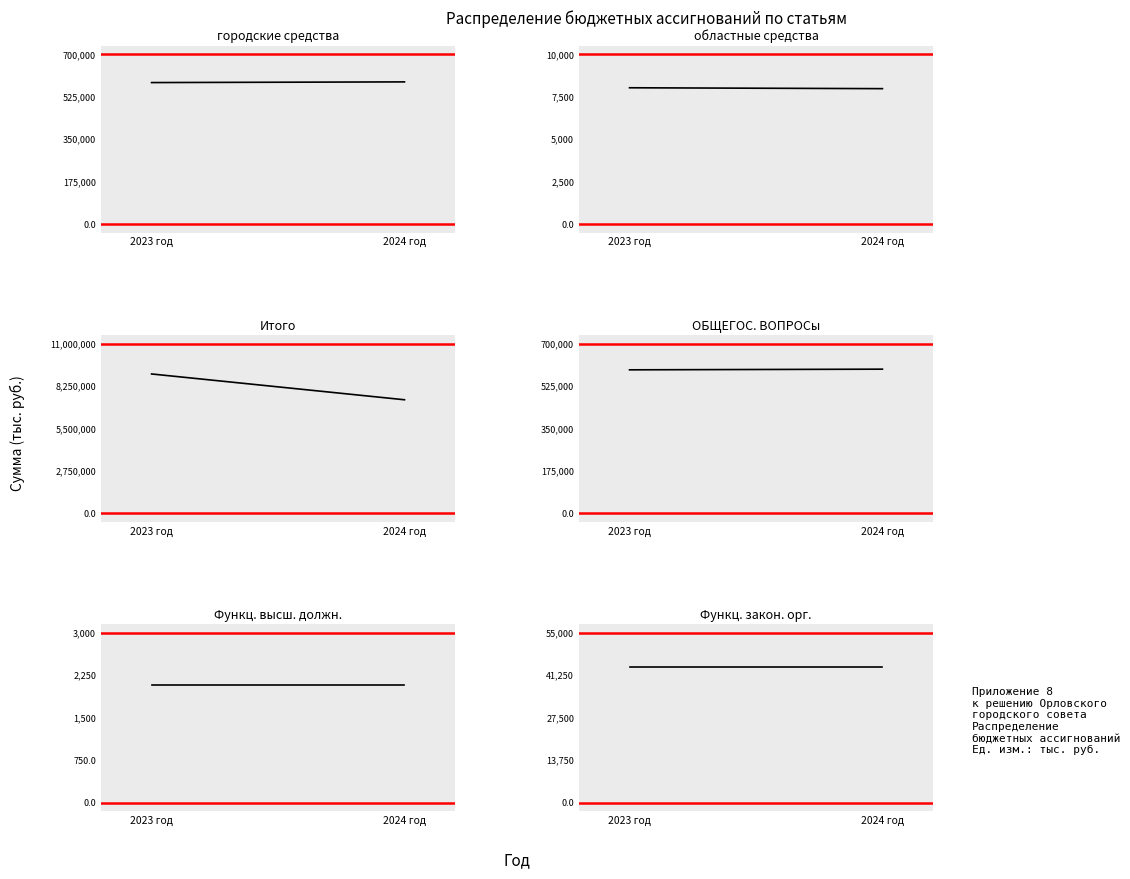

What position from the right is 2023 год?

2